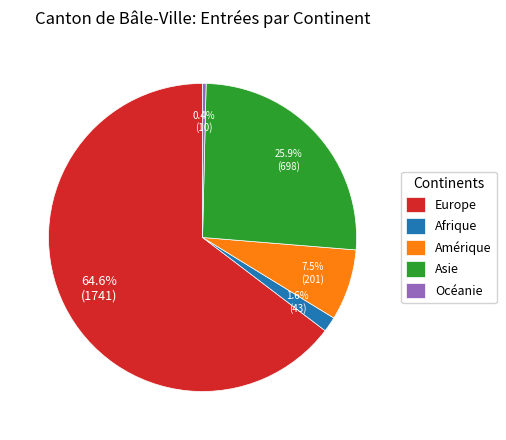

What is the ratio of the value at Amérique to the value at Afrique?

4.7